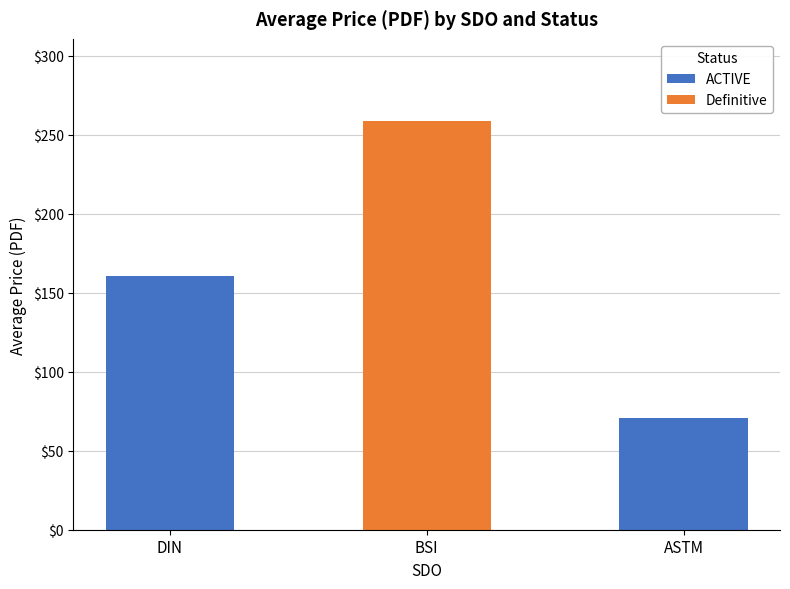

What is the total value across all series at ASTM?

70.8